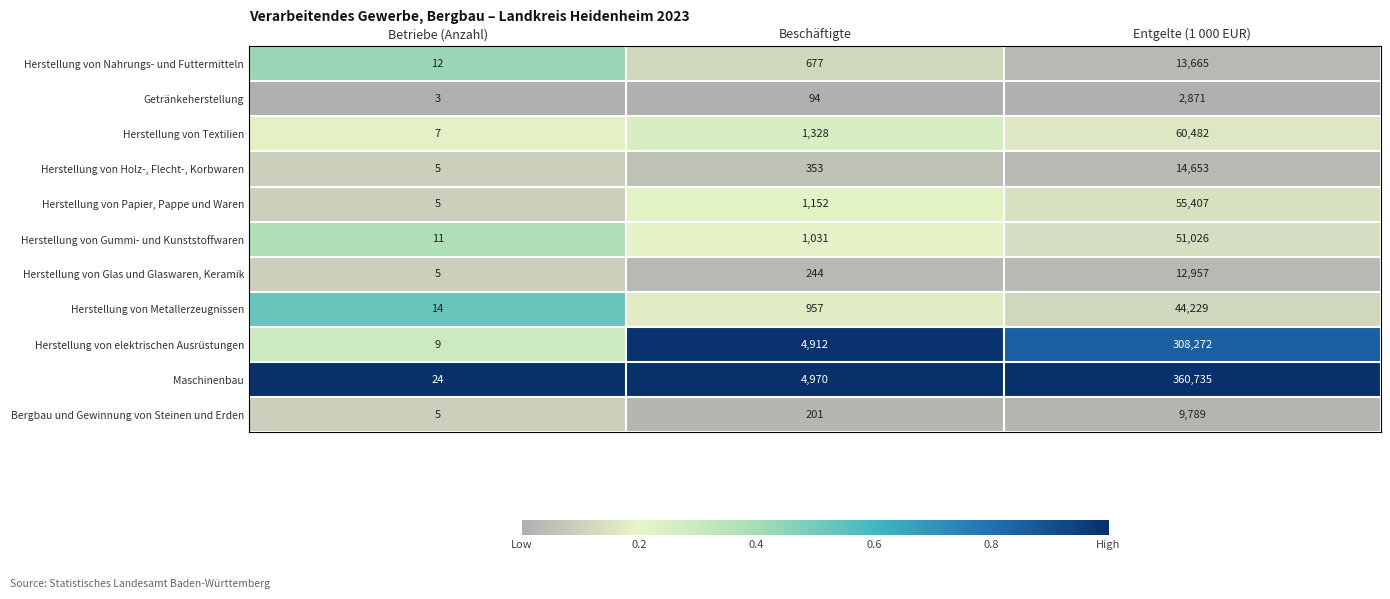

Which series has the largest total across all categories?

Maschinenbau